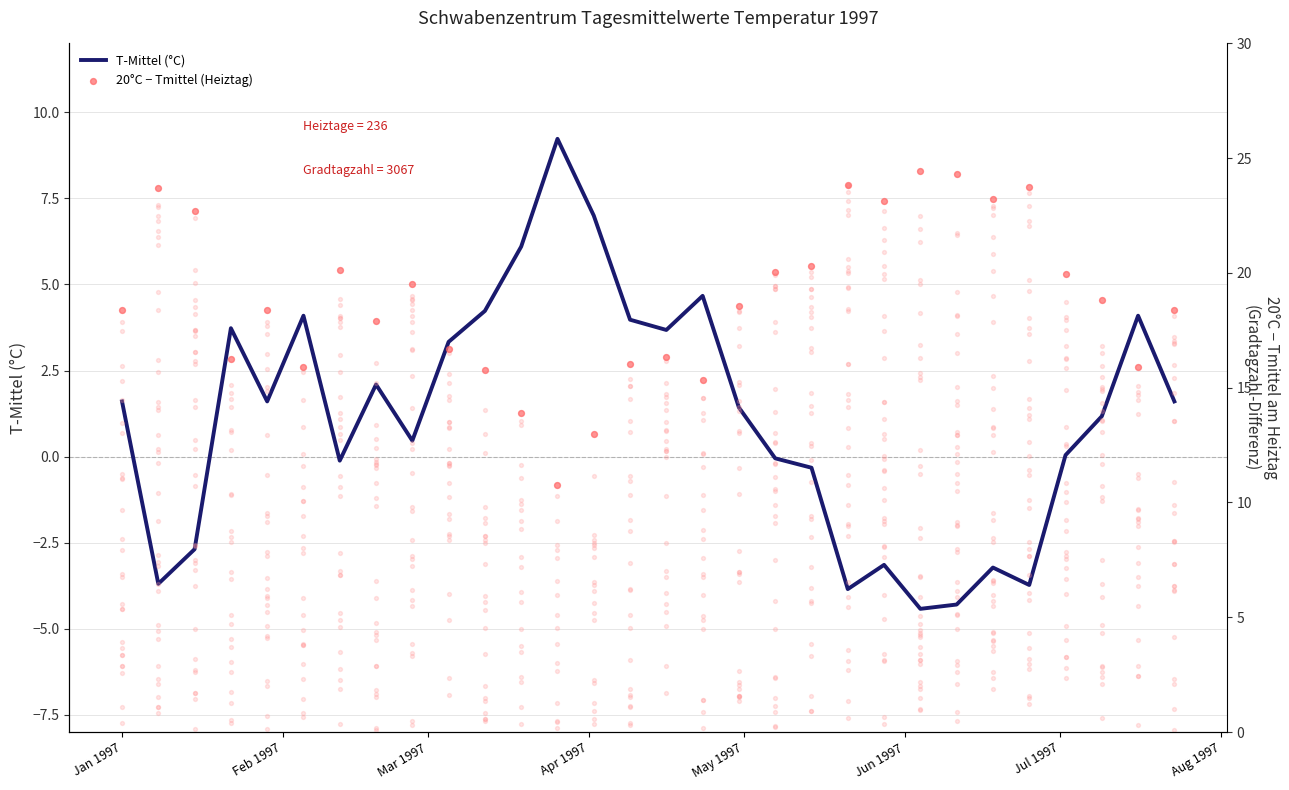

Which series contains the highest Y value?

20°C − Tmittel (Heiztag)